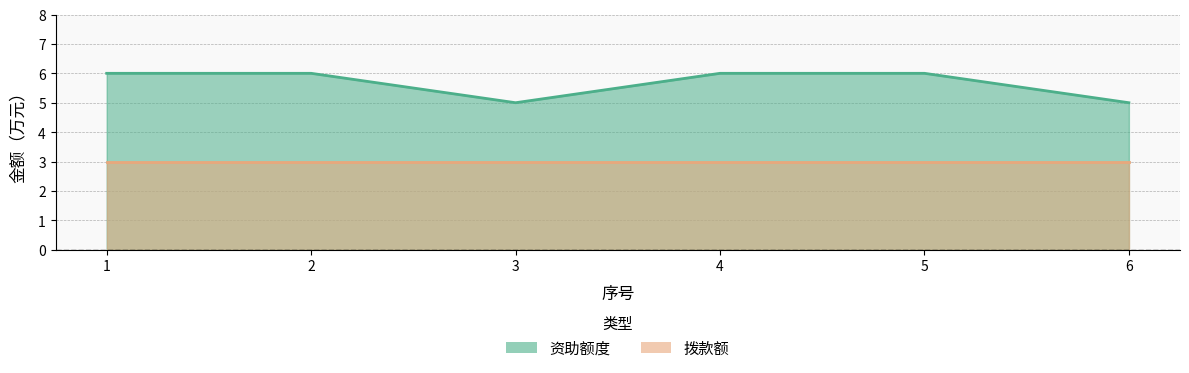

How many values are below 6?

2